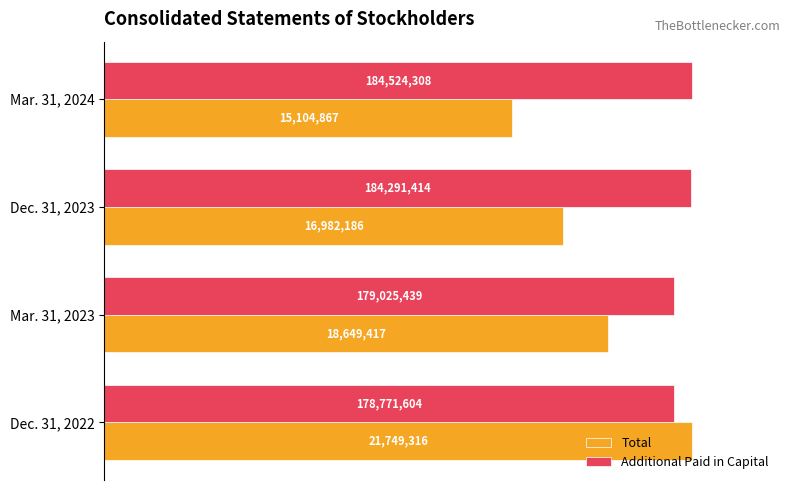

What are all the series names shown in the legend?

Total, Additional Paid in Capital